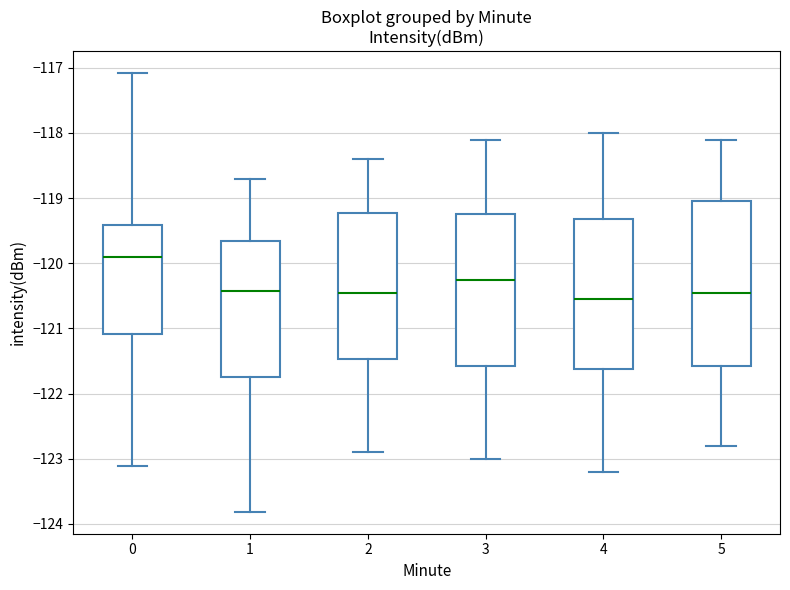

Reading left to right, read every box against the y-axis: the position of its median line, the range the box covers, and the ends of its whiskers. The values are not printed on the chart, so give them approximately, as read against the axis.

0: median -119.9, box -121.1 to -119.4, whiskers -123.1 to -117.1
1: median -120.4, box -121.7 to -119.7, whiskers -123.8 to -118.7
2: median -120.4, box -121.5 to -119.2, whiskers -122.9 to -118.4
3: median -120.2, box -121.6 to -119.2, whiskers -123.0 to -118.1
4: median -120.5, box -121.6 to -119.3, whiskers -123.2 to -118.0
5: median -120.4, box -121.6 to -119.0, whiskers -122.8 to -118.1